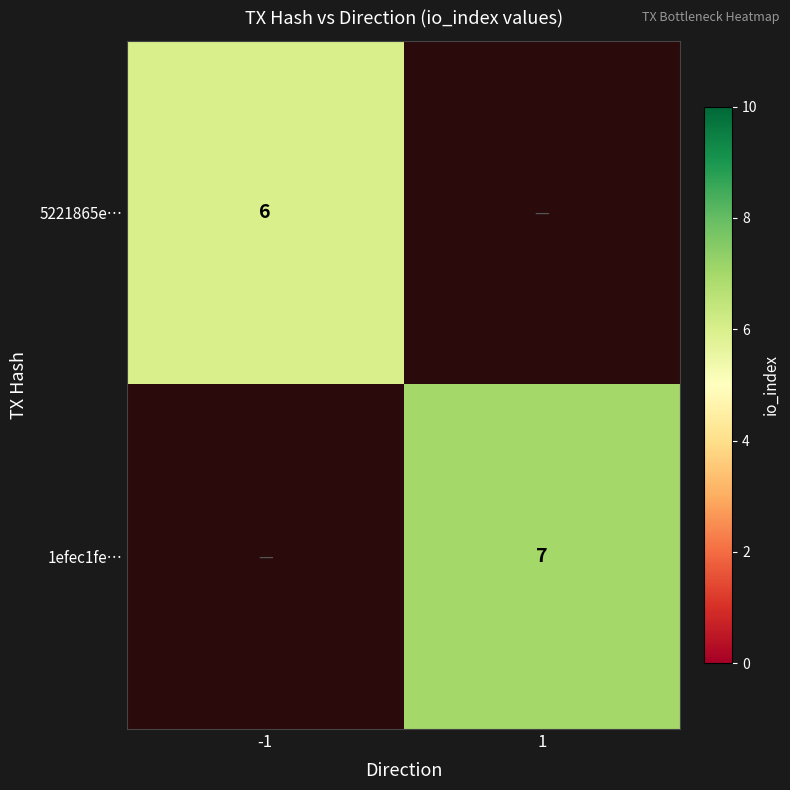

Is it true that 1efec1fe… equals 2 at 1?

False